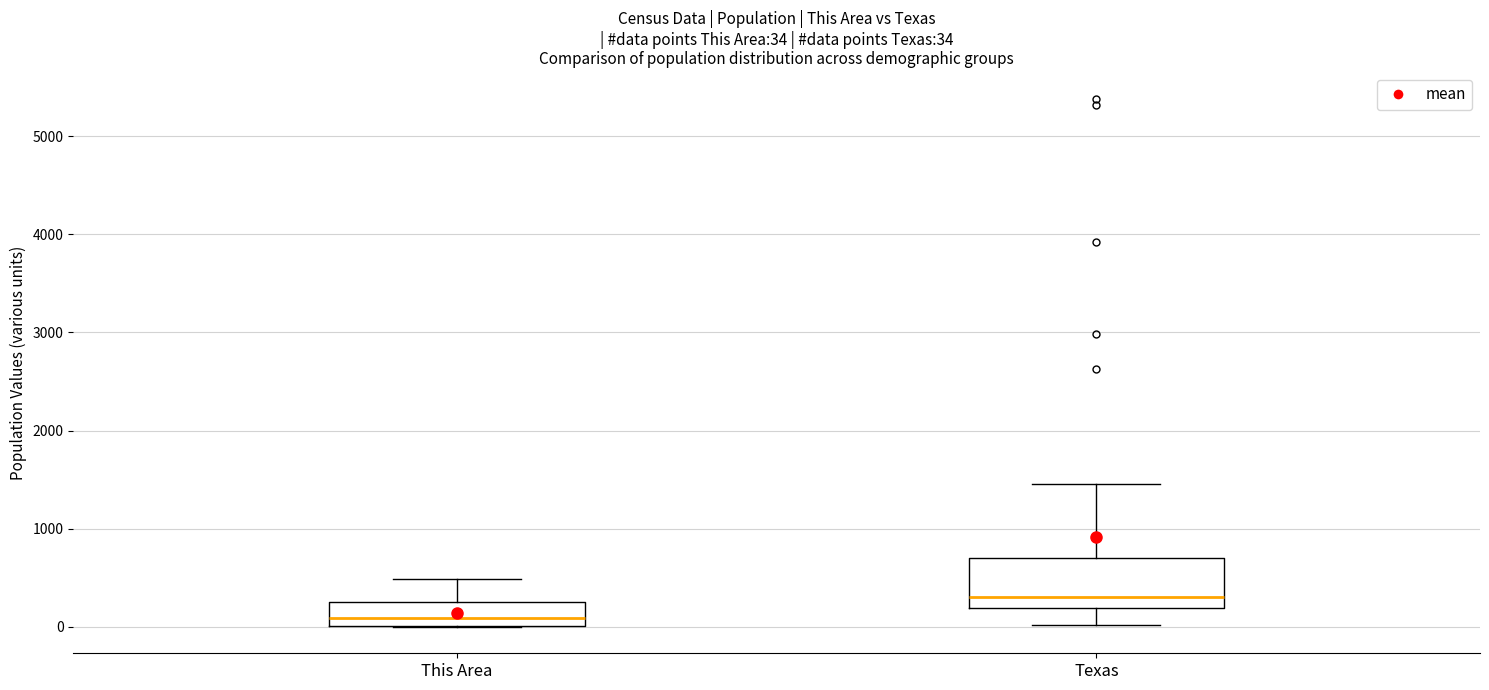

Which box is the tallest, from its lower edge to its upper edge?

Texas